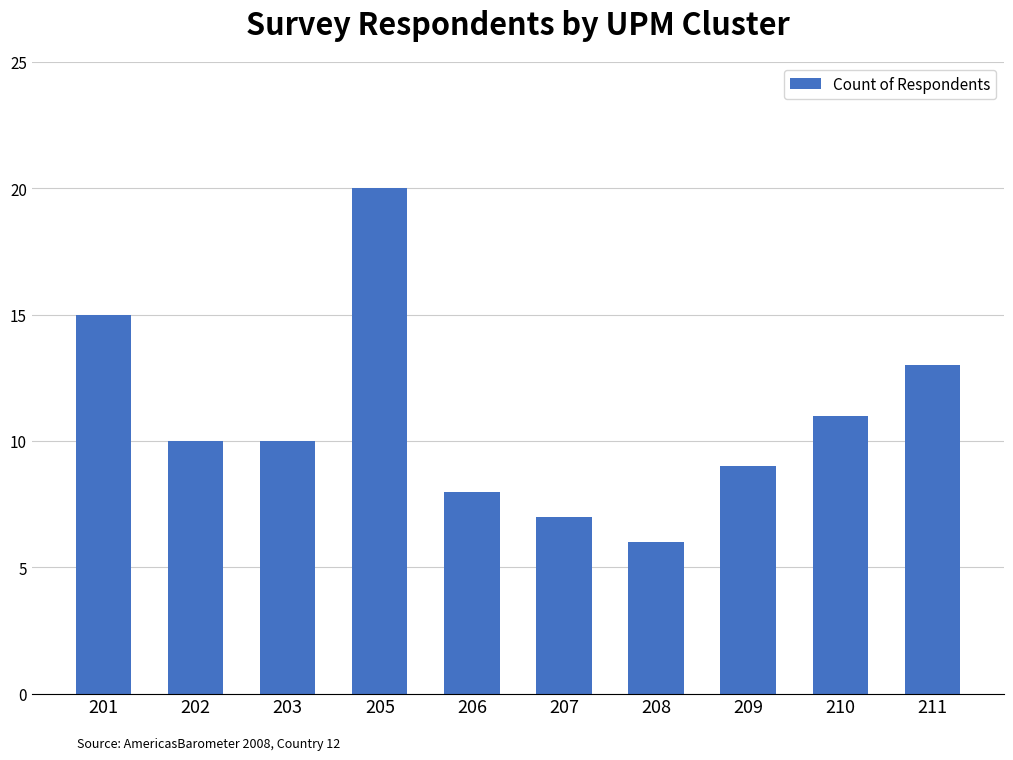

Reading right to left, extract all data points from this chart.

13	11	9	6	7	8	20	10	10	15